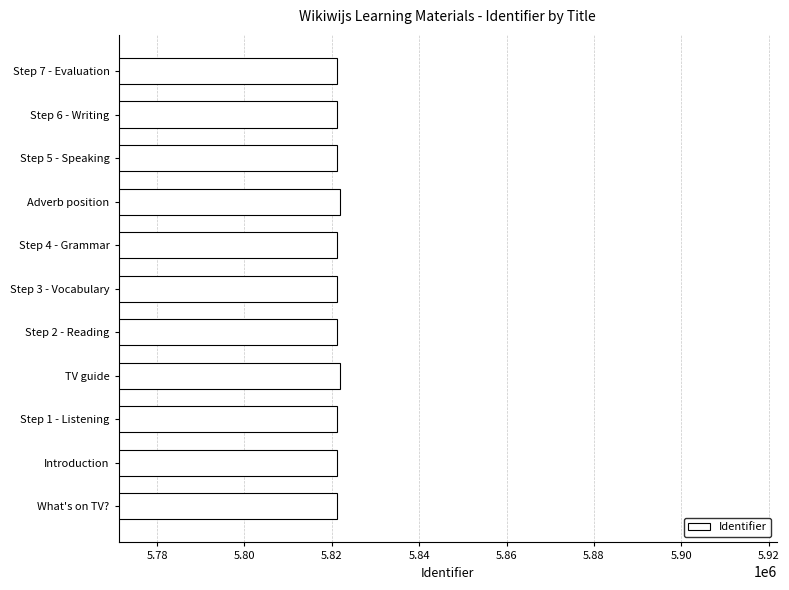

What is the difference between the maximum and minimum values?

732